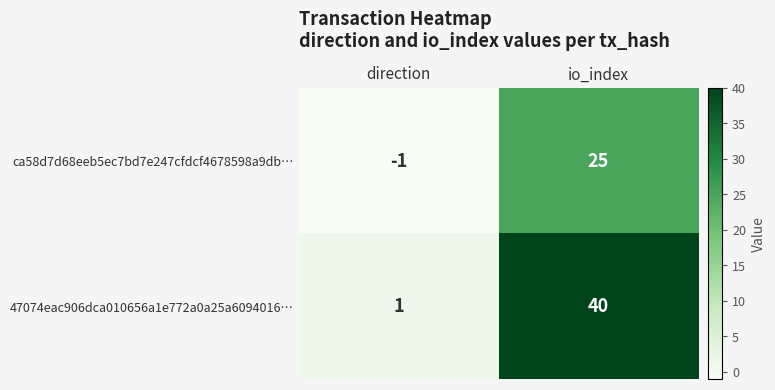

How many categories are shown in the chart?

2